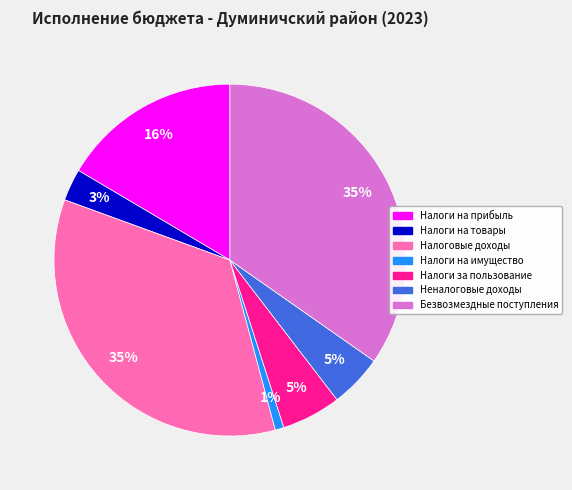

Which slice is the smallest?

Налоги на имущество